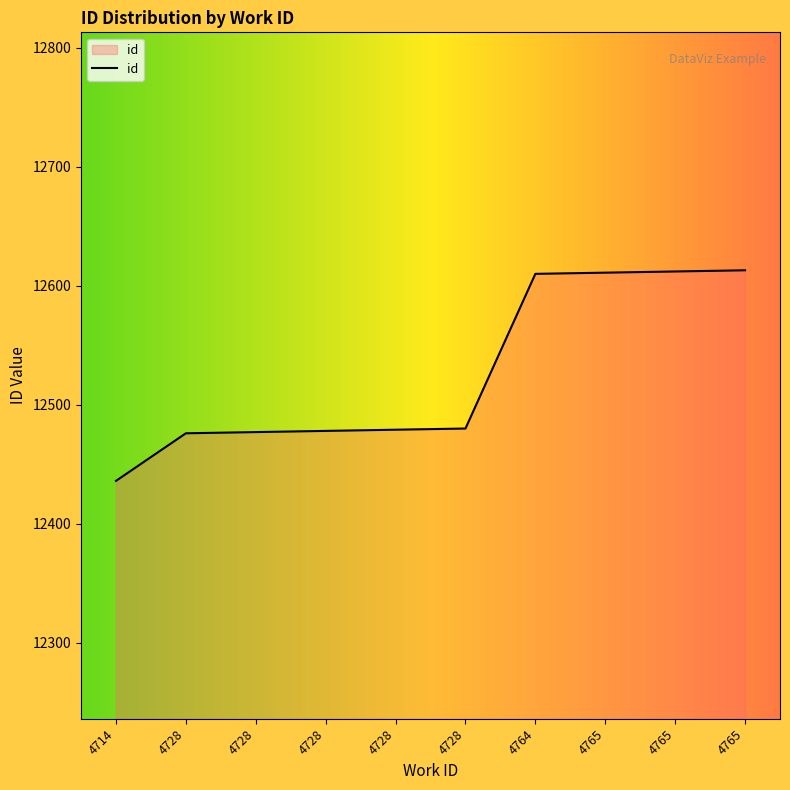

How many lines are shown in the chart?

1